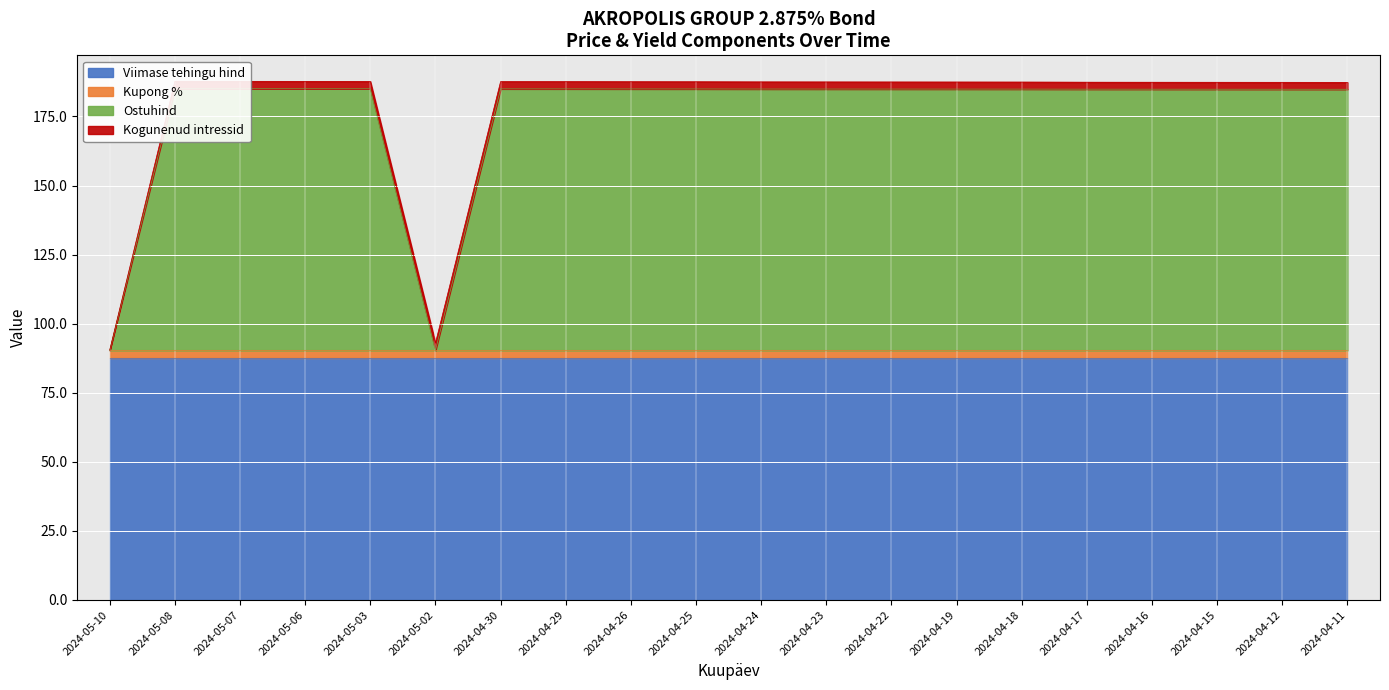

At how many categories does at least one series exceed 30?

20